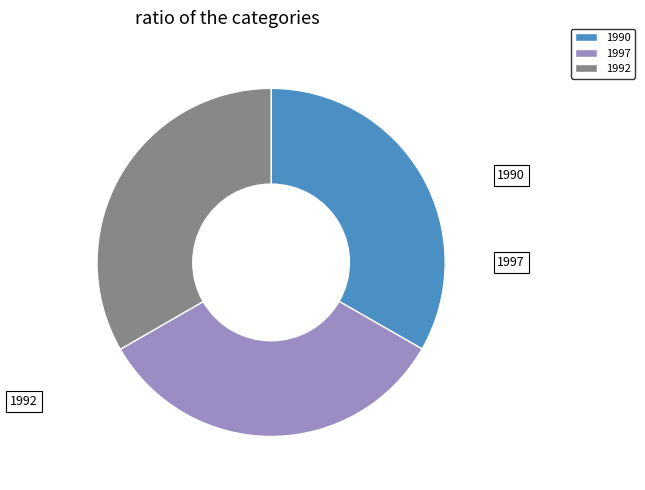

How many segments does this pie chart have?

3